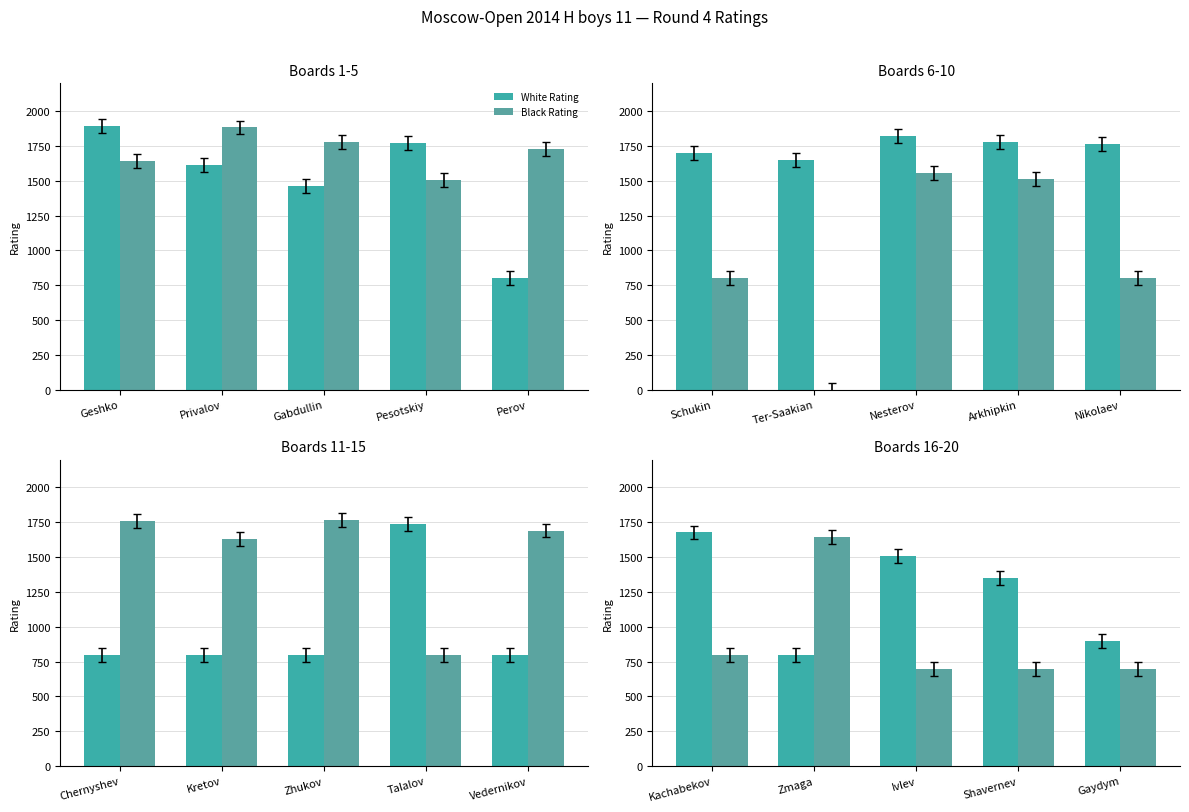

At which label does White Rating first exceed 1350?

Kachabekov